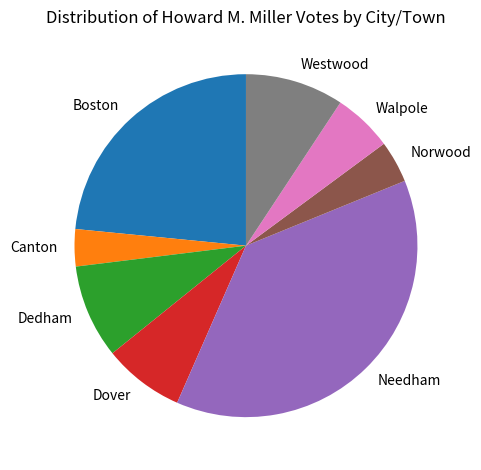

Combined, do Norwood and Westwood account for over 50%?

No